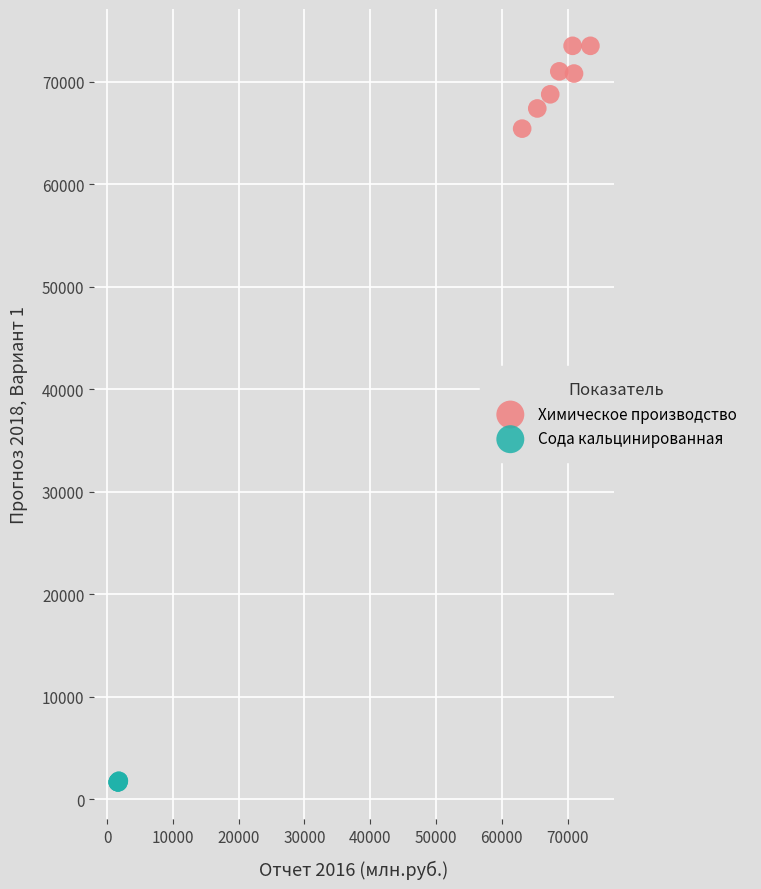

Which series contains the highest Y value?

Химическое производство